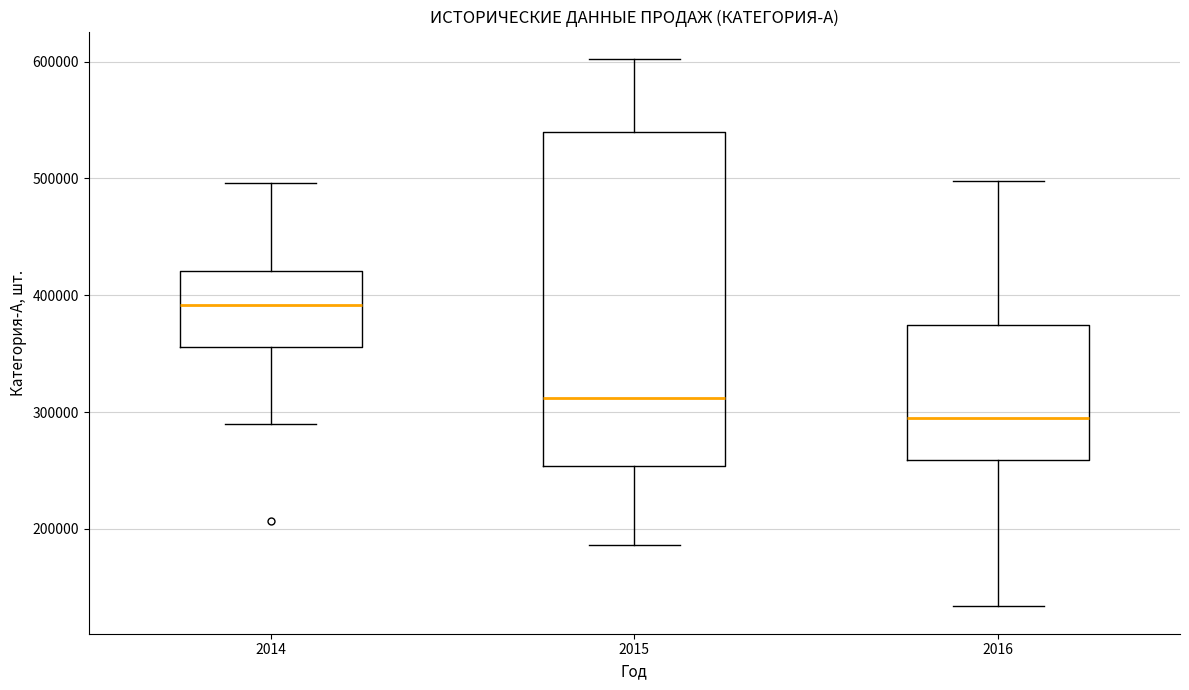

Reading left to right, transcribe this box plot: for each box, give where its median line is, the range the box spans, and where its two whiskers end, as read against the y-axis. The values are not printed on the chart, so give them approximately, as read against the axis.

2014: median 390000, box 360000 to 420000, whiskers 290000 to 500000
2015: median 310000, box 250000 to 540000, whiskers 190000 to 600000
2016: median 290000, box 260000 to 370000, whiskers 130000 to 500000